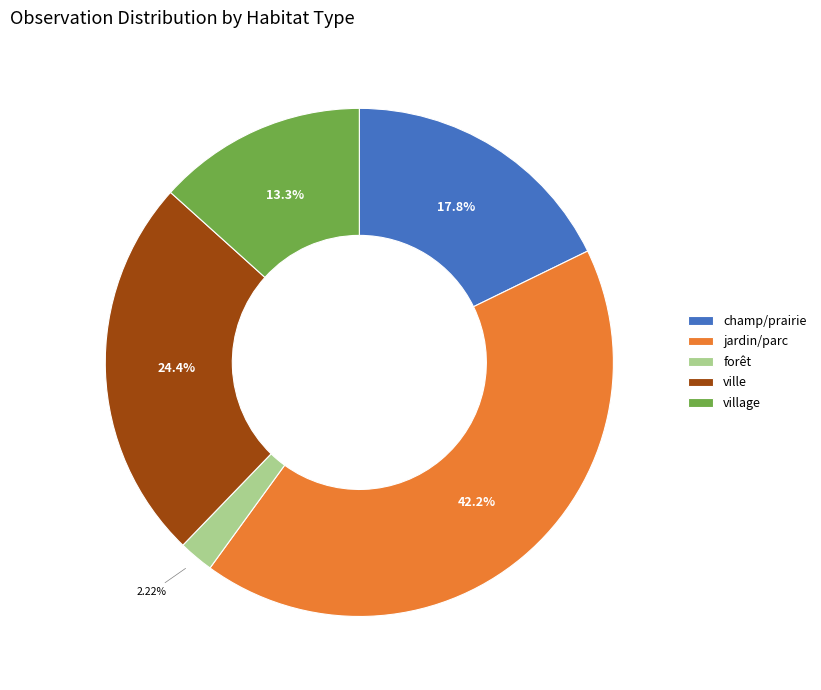

Is the sum of champ/prairie and jardin/parc greater than half?

Yes